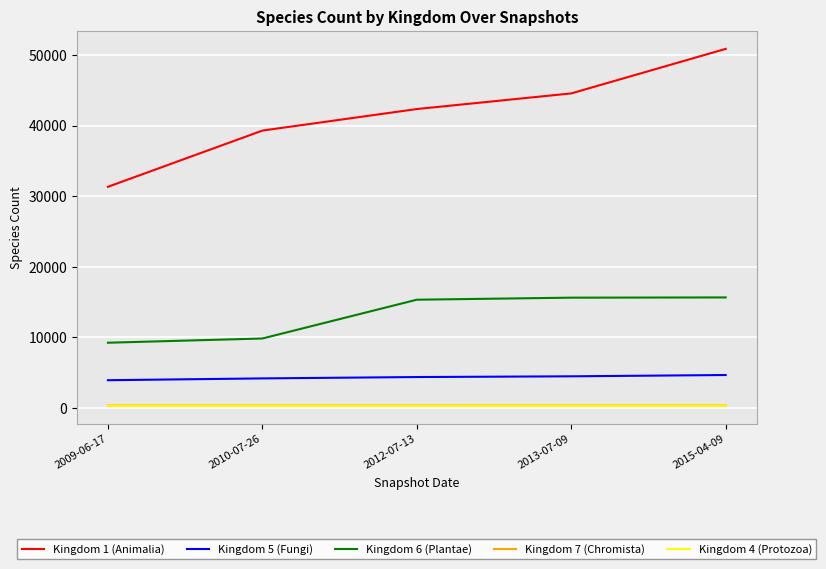

True or false: Kingdom 4 (Protozoa) has more than 2 points higher than both neighbors.

False